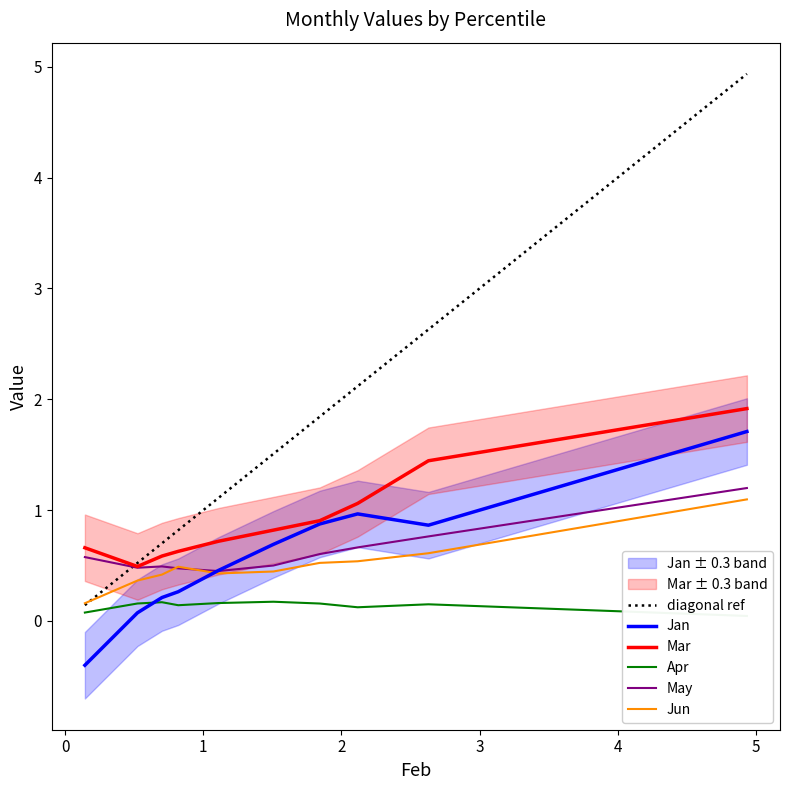

Does the chart have visible grid lines?

No